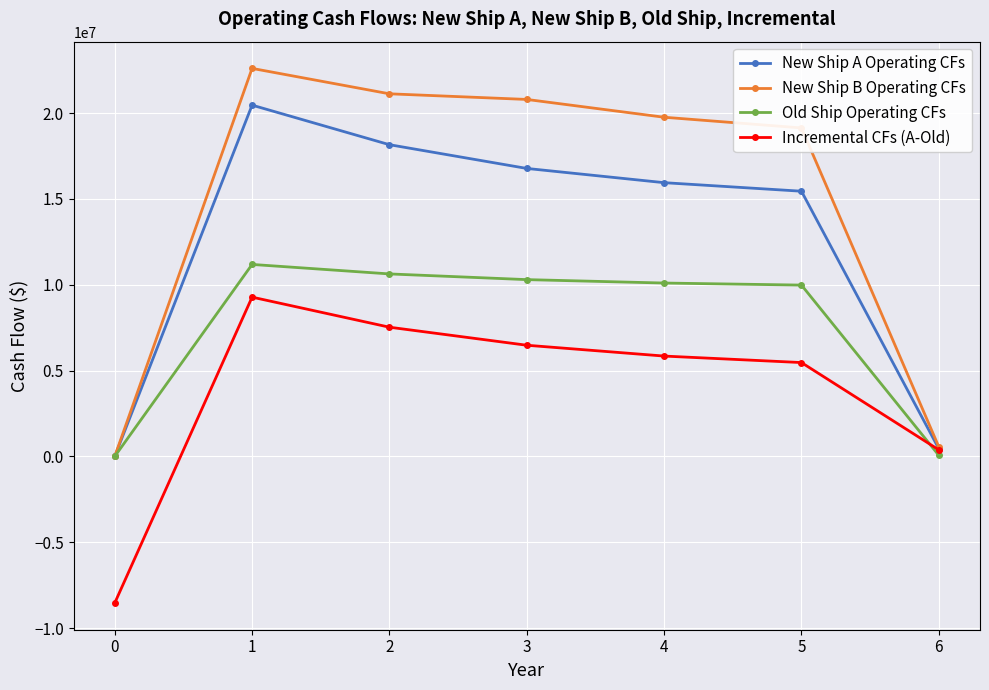

What is the difference between the maximum and minimum values in the New Ship B Operating CFs series?

22600000.0